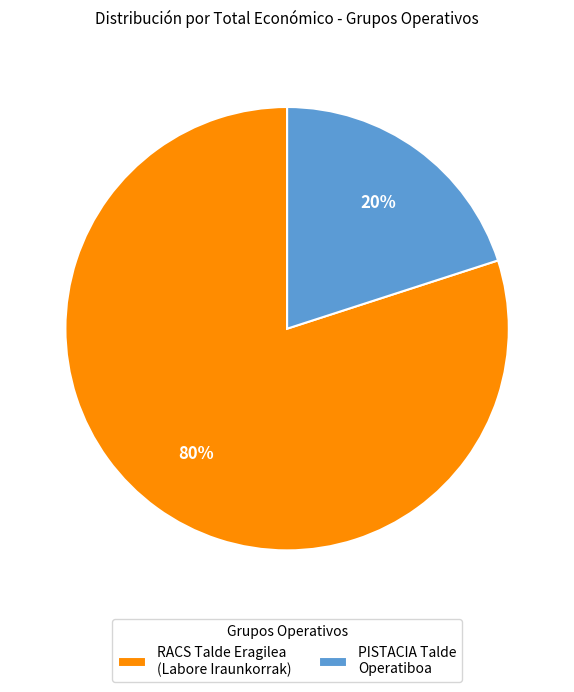

What percentage is the RACS Talde Eragilea (Labore Iraunkorrak) slice, to the nearest percent?

80%